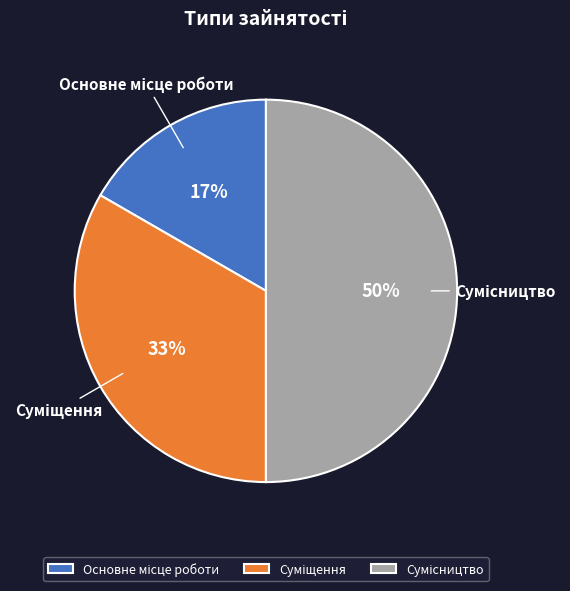

To the nearest percent, what is the difference between the largest and smallest slice percentages?

33%